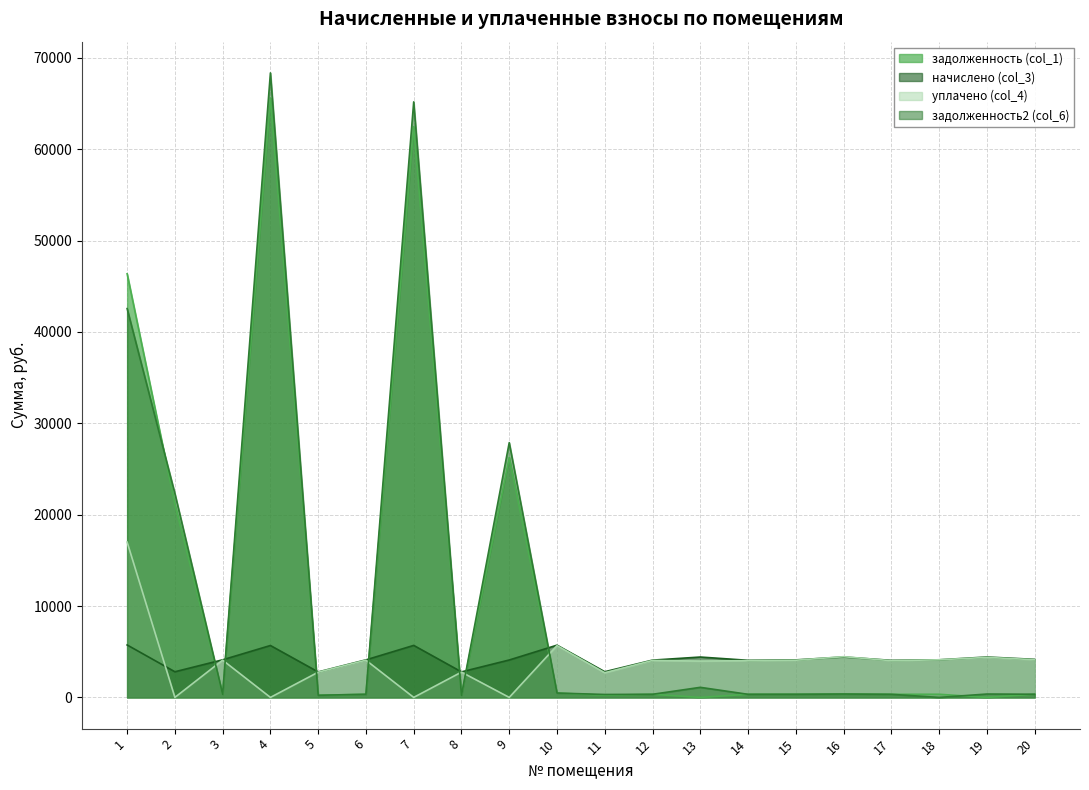

Is it true that уплачено (col_4) equals 0.0 at 2?

True